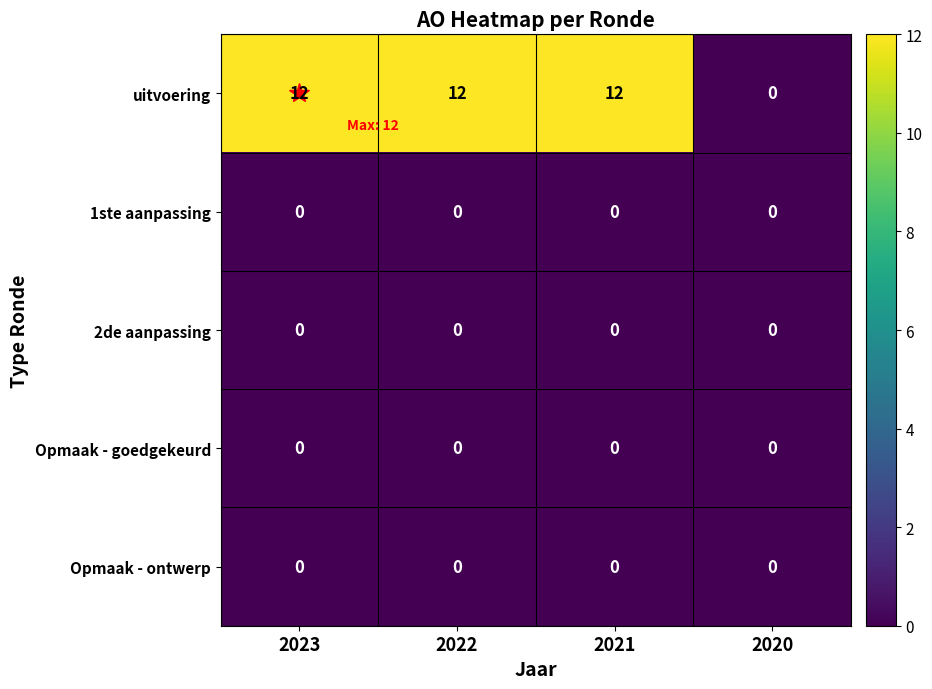

What is the spread (max minus min) of values at 2023?

12